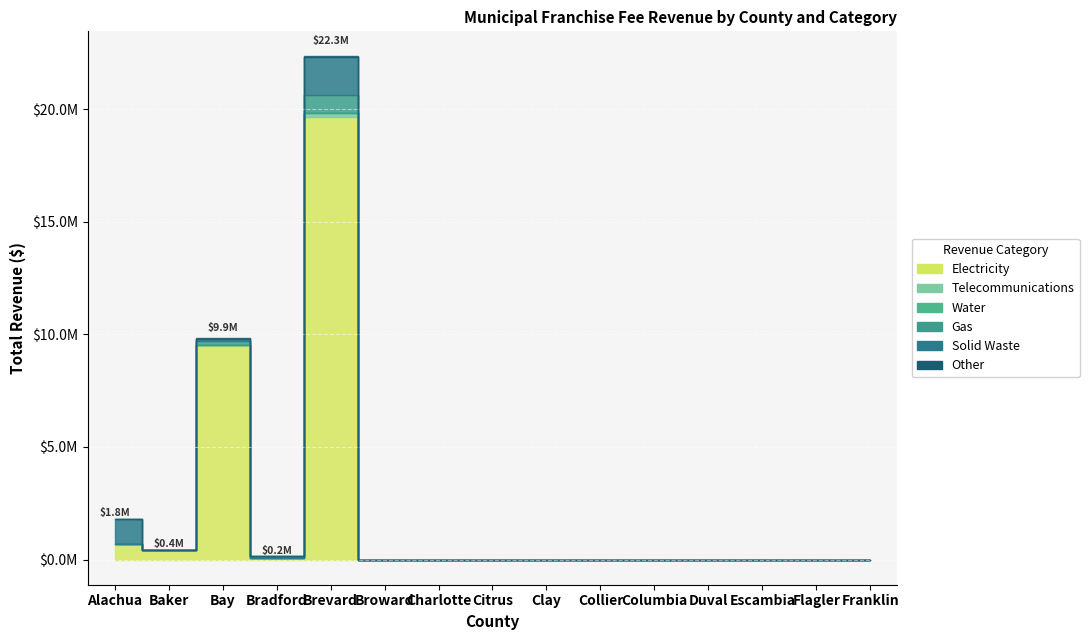

At how many categories does at least one series exceed 11861419?

1